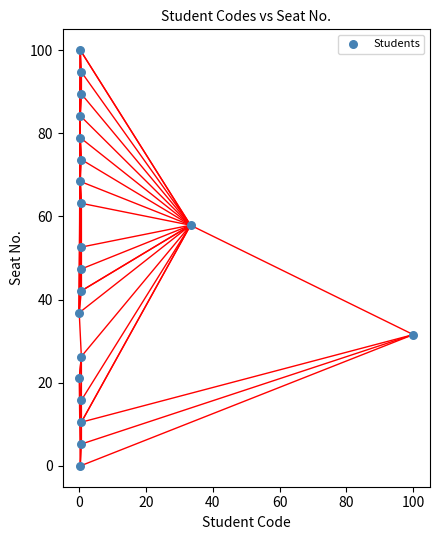

What is the range of Y values (max minus min)?

100.0